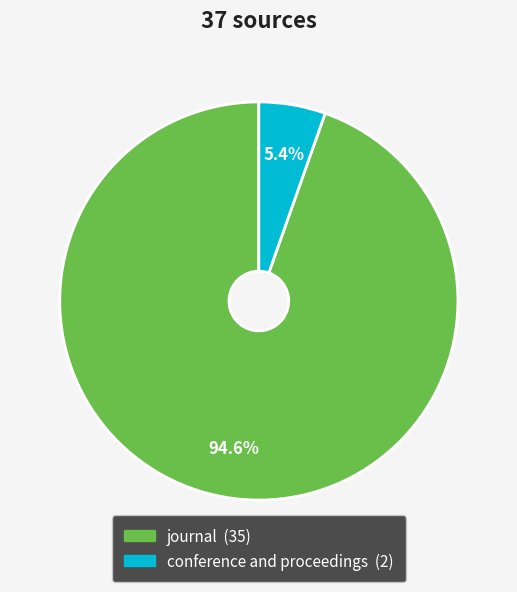

Do journal and conference and proceedings together represent more than half of the pie?

Yes